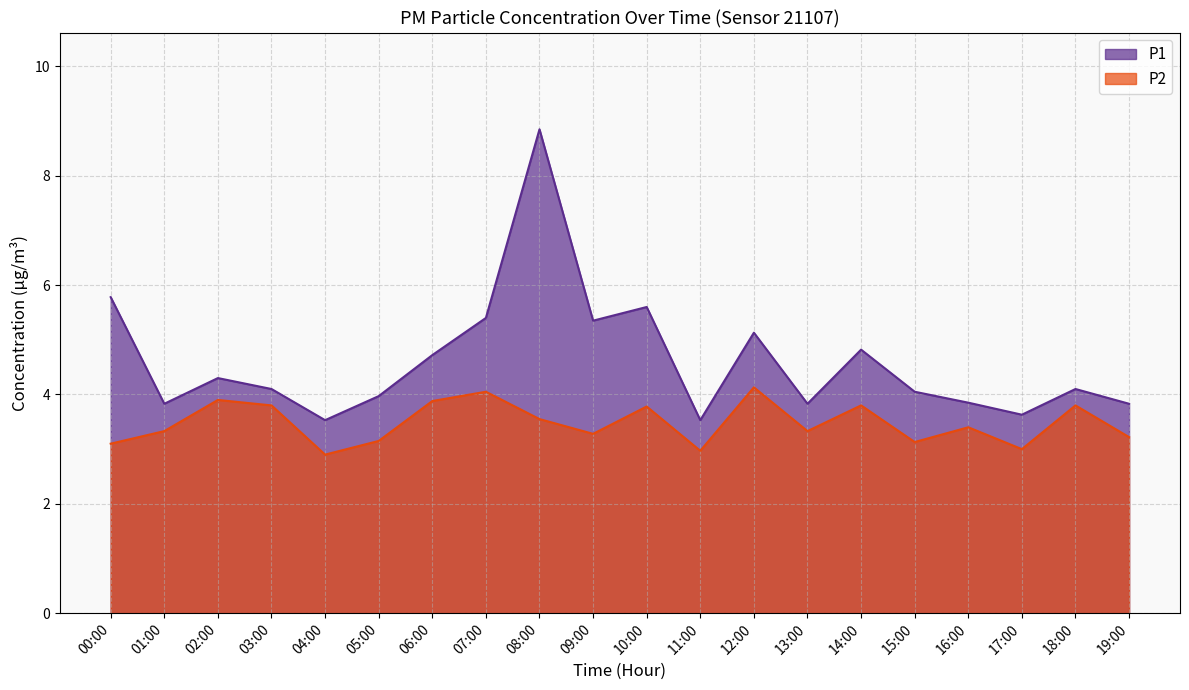

Reading left to right, what are all the values shown in this chart?

P1: 00:00=5.8	01:00=3.8	02:00=4.3	03:00=4.1	04:00=3.5	05:00=4.0	06:00=4.7	07:00=5.4	08:00=8.8	09:00=5.3	10:00=5.6	11:00=3.5	12:00=5.1	13:00=3.8	14:00=4.8	15:00=4.0	16:00=3.9	17:00=3.6	18:00=4.1	19:00=3.8
P2: 00:00=3.1	01:00=3.3	02:00=3.9	03:00=3.8	04:00=2.9	05:00=3.1	06:00=3.9	07:00=4.0	08:00=3.5	09:00=3.3	10:00=3.8	11:00=3.0	12:00=4.1	13:00=3.3	14:00=3.8	15:00=3.1	16:00=3.4	17:00=3.0	18:00=3.8	19:00=3.2